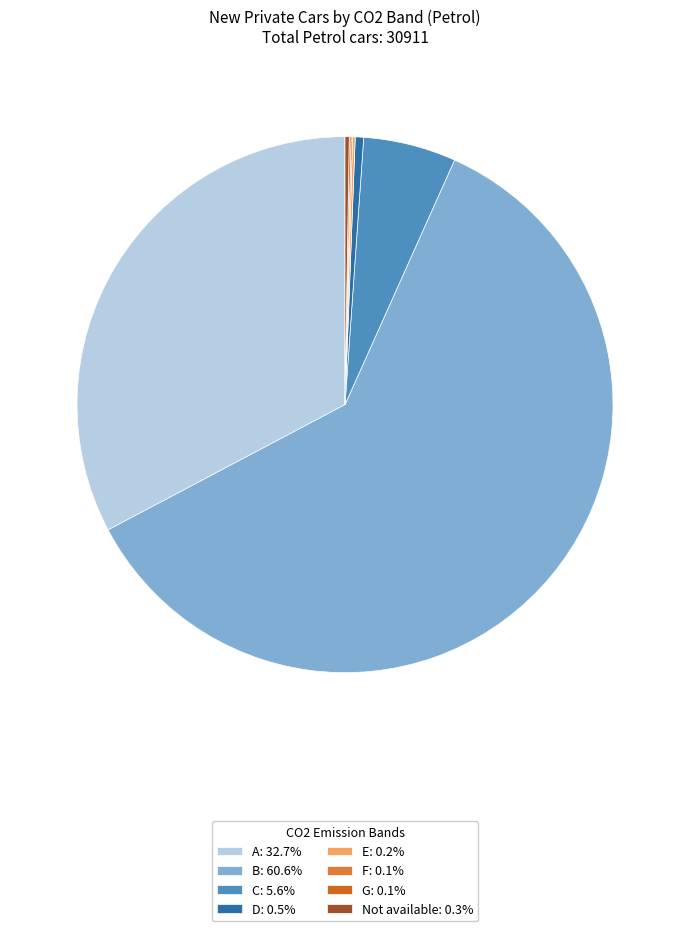

How much of the chart is everything except A?

67.3%